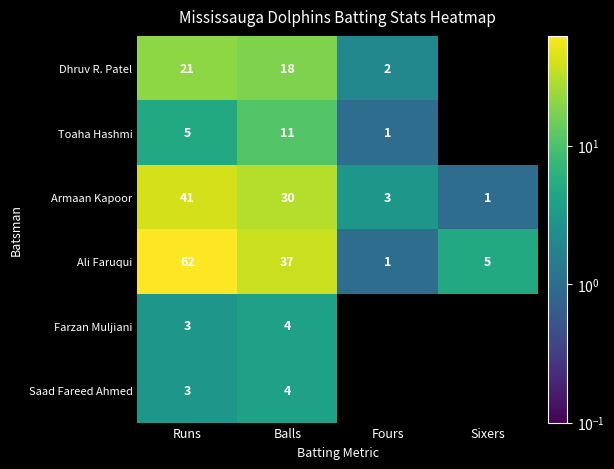

Rank the series at Runs from lowest to highest value.

Farzan Muljiani, Saad Fareed Ahmed, Toaha Hashmi, Dhruv R. Patel, Armaan Kapoor, Ali Faruqui